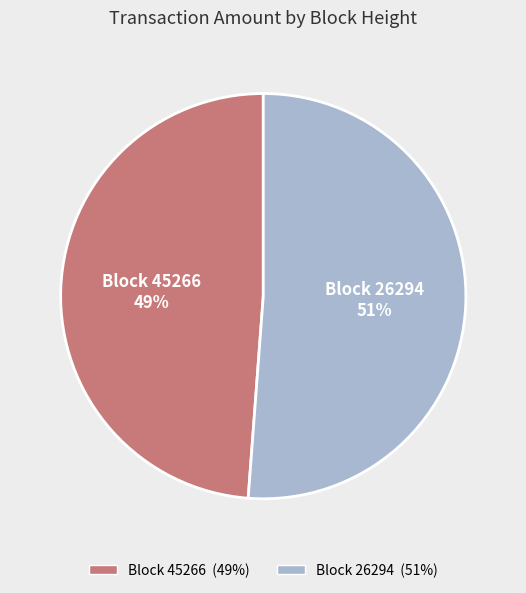

To the nearest percent, what is the average slice percentage?

50%